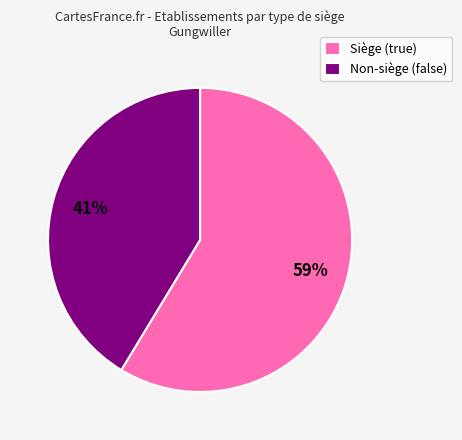

How many segments does this pie chart have?

2